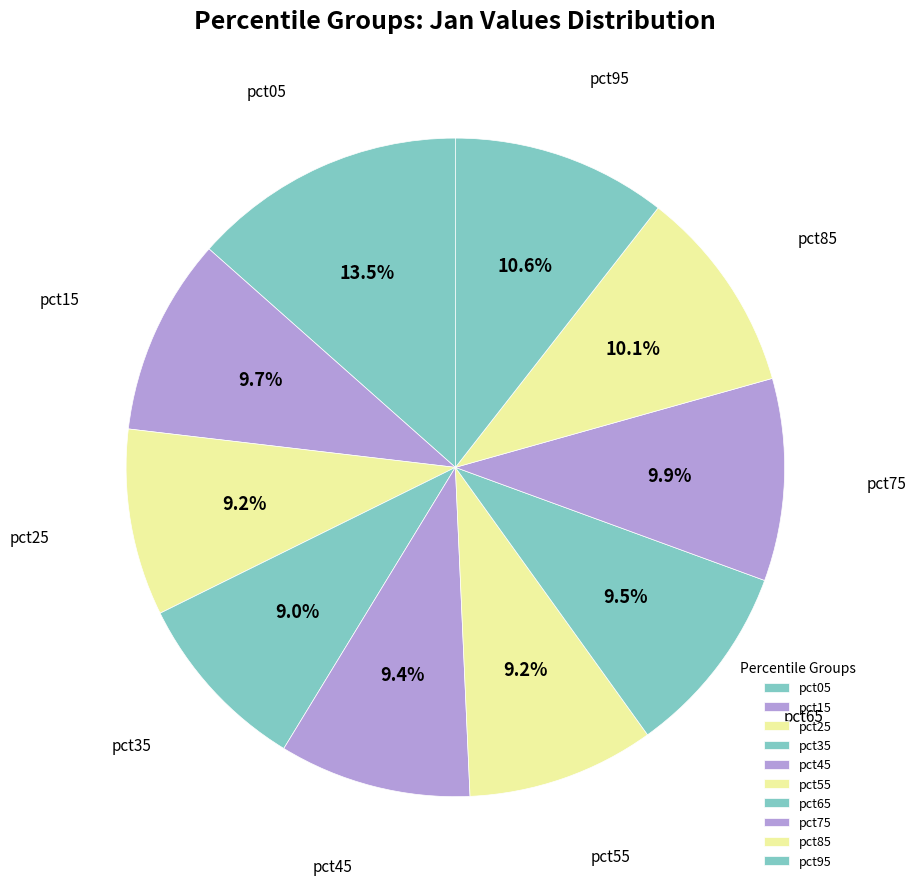

Which has a higher value, pct25 or pct75?

pct75